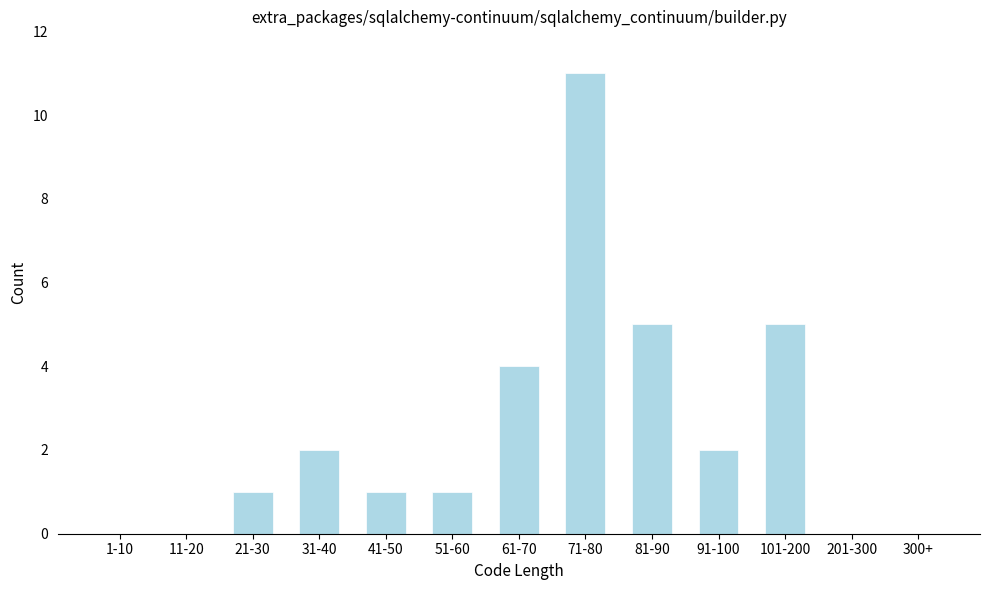

Reading left to right, transcribe all the data shown in this chart.

1-10=0	11-20=0	21-30=1	31-40=2	41-50=1	51-60=1	61-70=4	71-80=11	81-90=5	91-100=2	101-200=5	201-300=0	300+=0